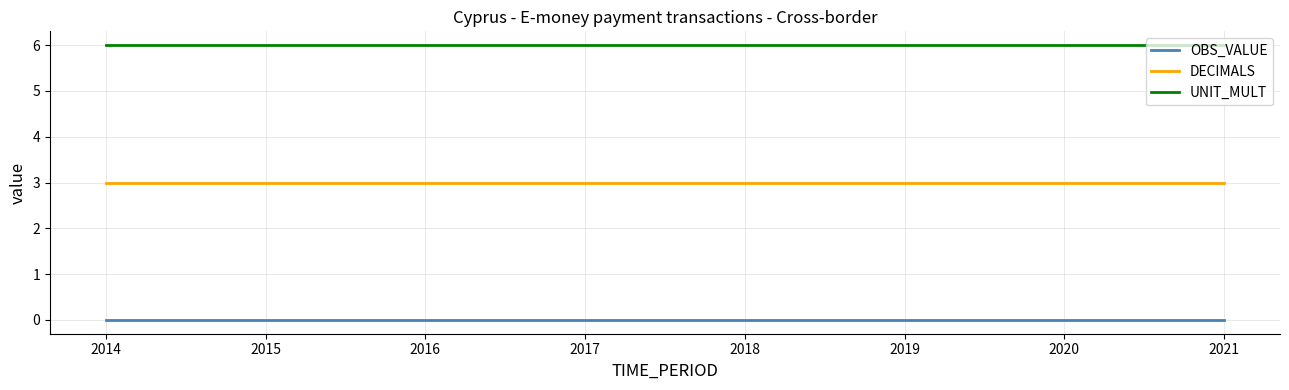

What is the average value of the DECIMALS series?

3